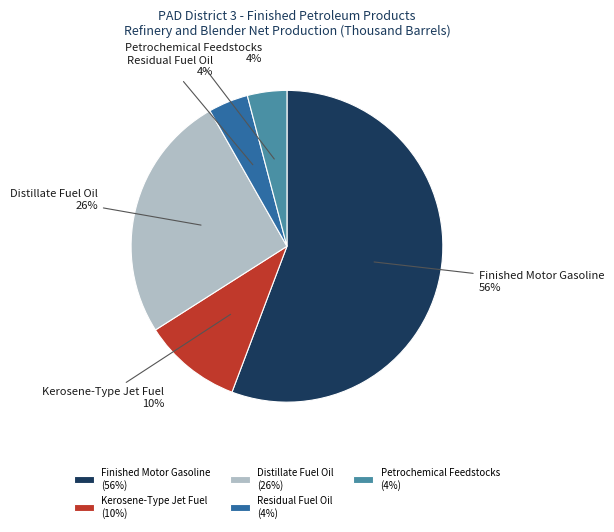

To the nearest percent, what is the combined percentage of Distillate Fuel Oil and Petrochemical Feedstocks?

30%